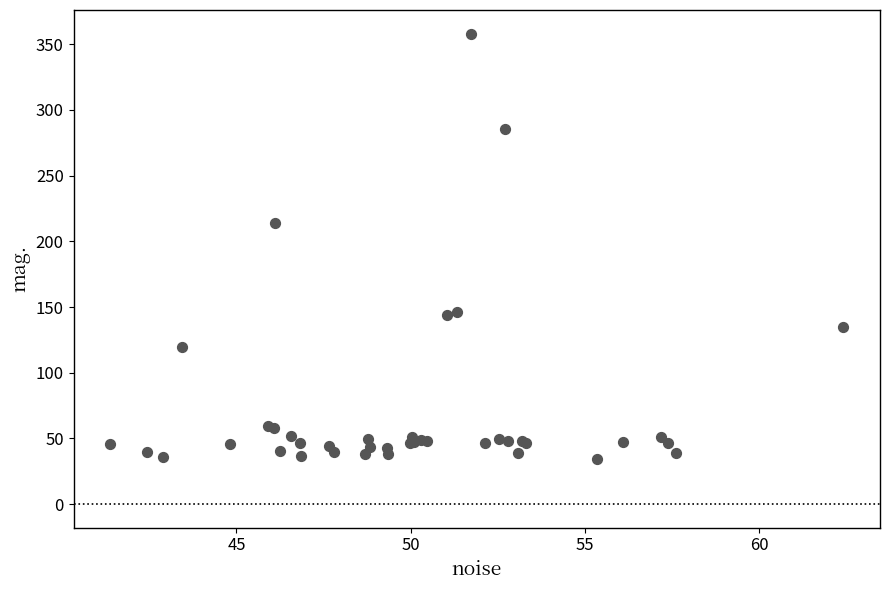

What Y value in the scatter plot is closest to 196?

213.9